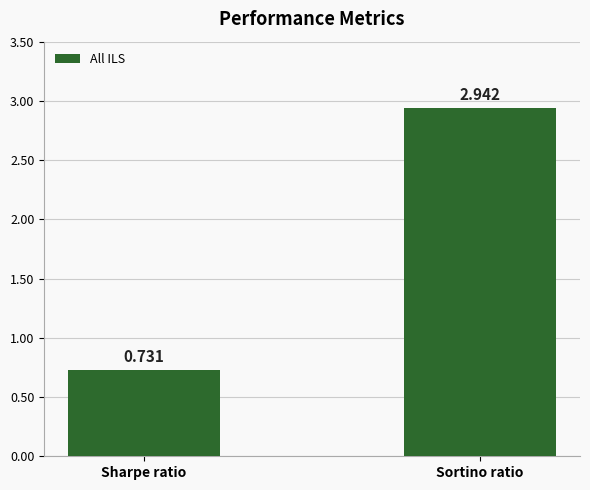

What is the average value?

1.8